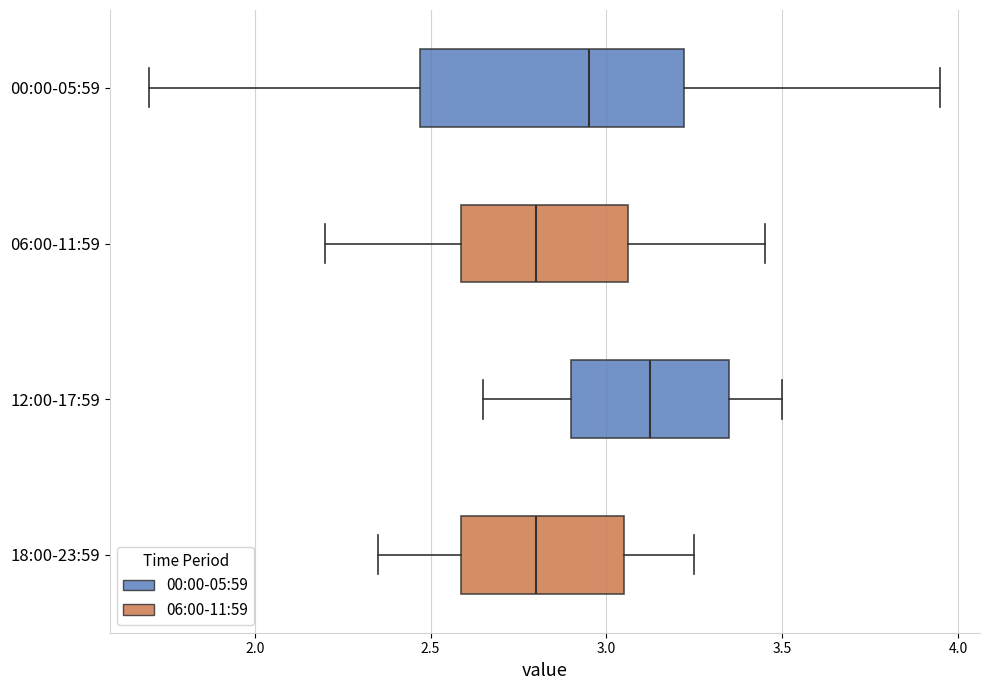

Where does the left whisker of the box for 06:00-11:59 end on the x-axis? The values are not printed on the chart, so give them approximately, as read against the axis.

2.20